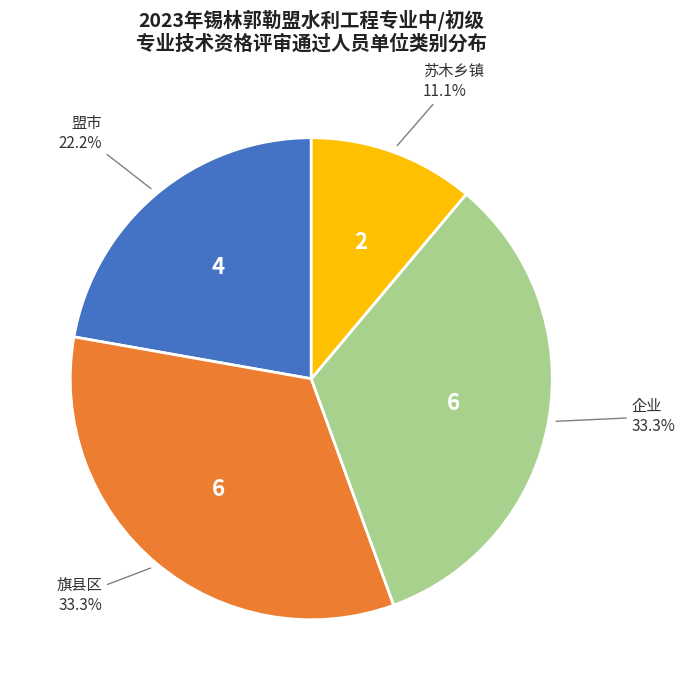

Does any single category account for the majority?

No